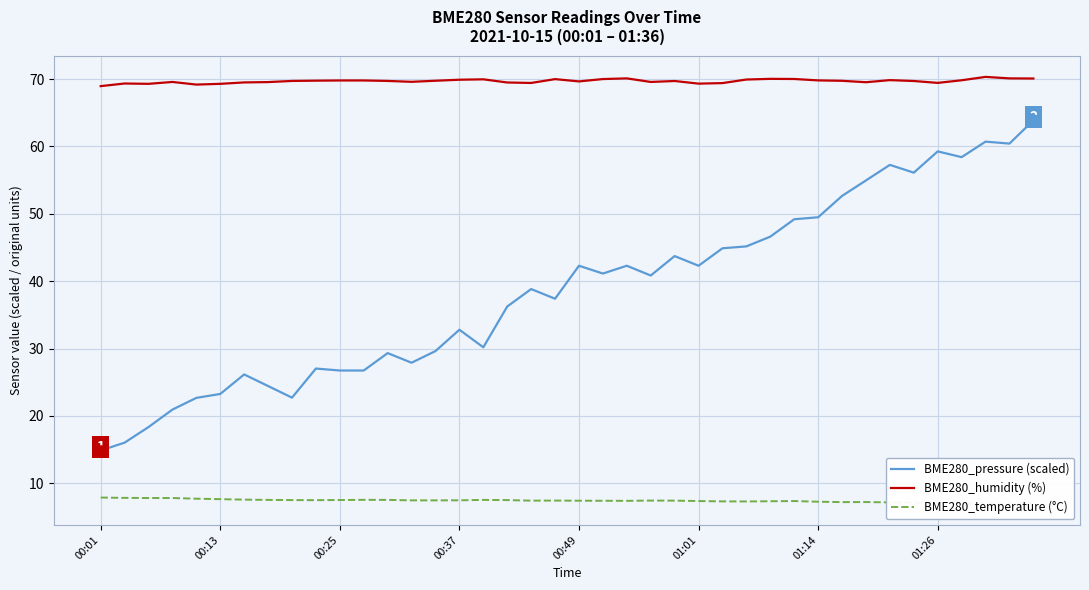

True or false: BME280_humidity (%) and BME280_temperature (°C) intersect in this chart.

False